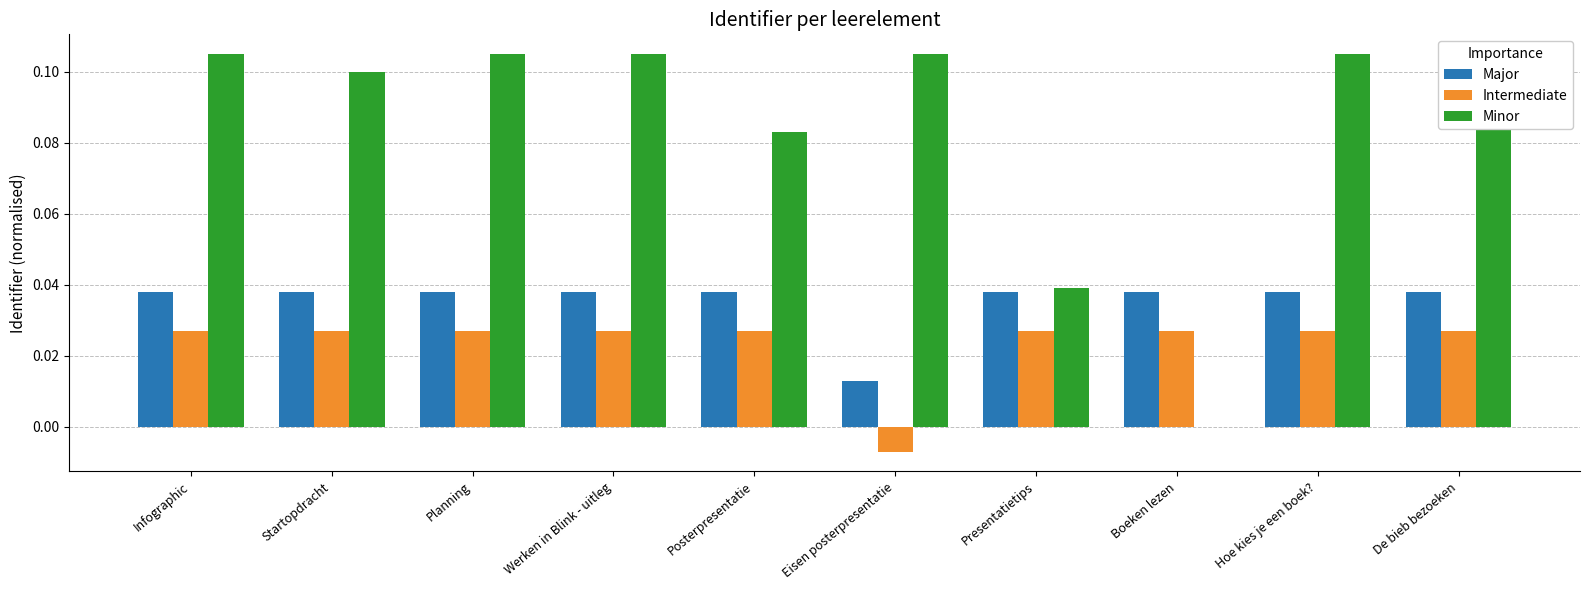

What position from the right is Planning?

8